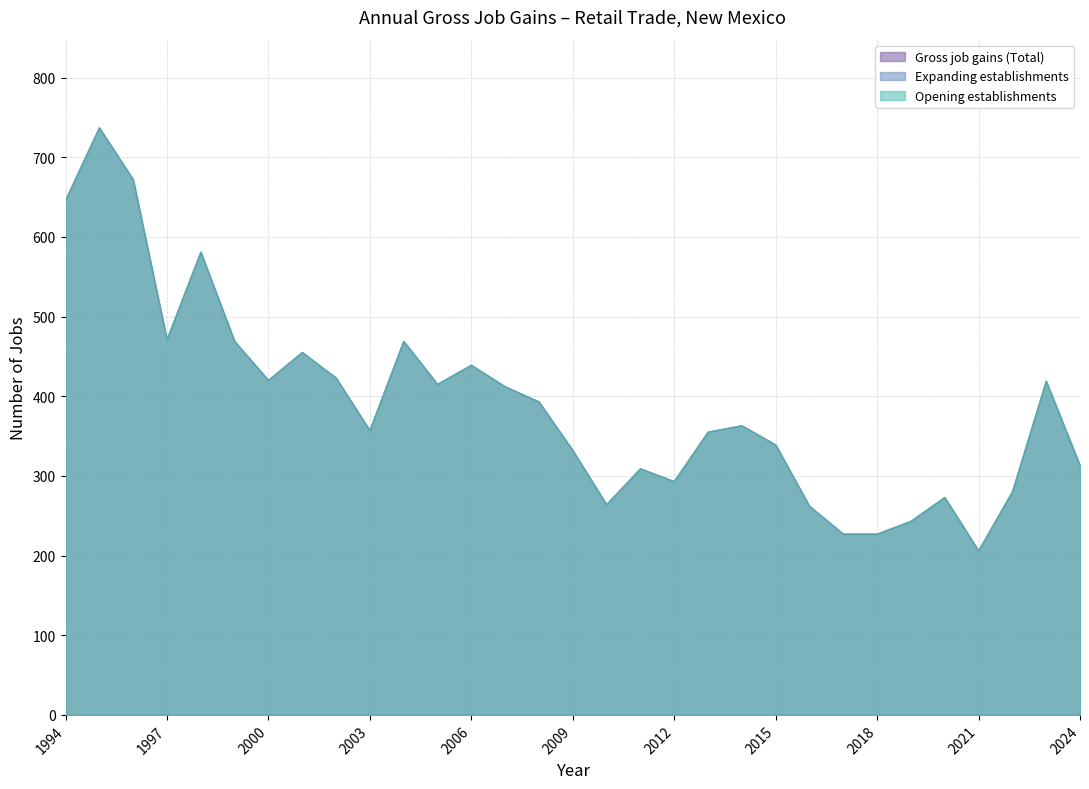

At which category does the chart reach its peak across all series?

1995